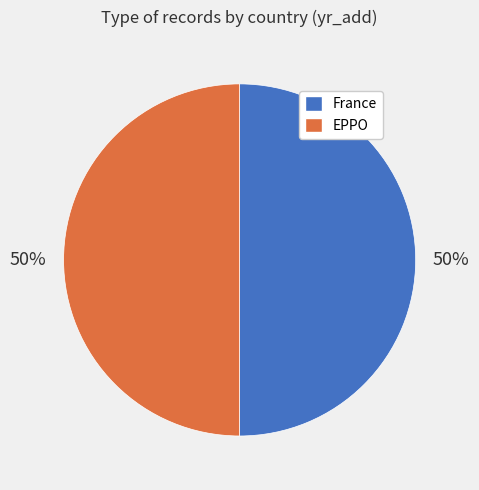

Do EPPO and France together represent more than half of the pie?

Yes